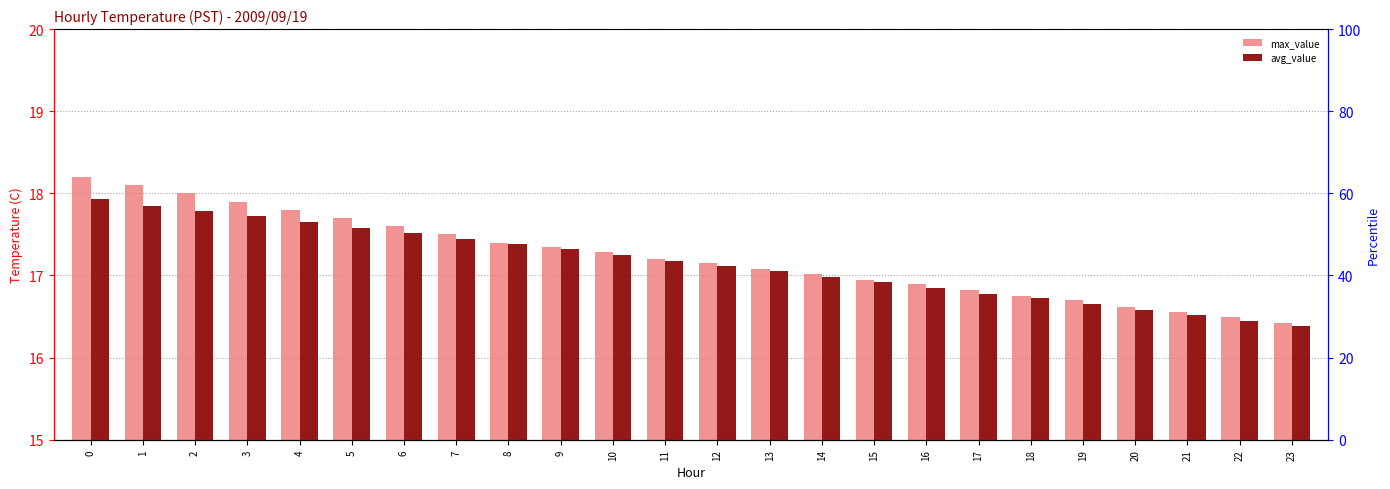

The max_value series shows 31.3 at 3. True or false?

False